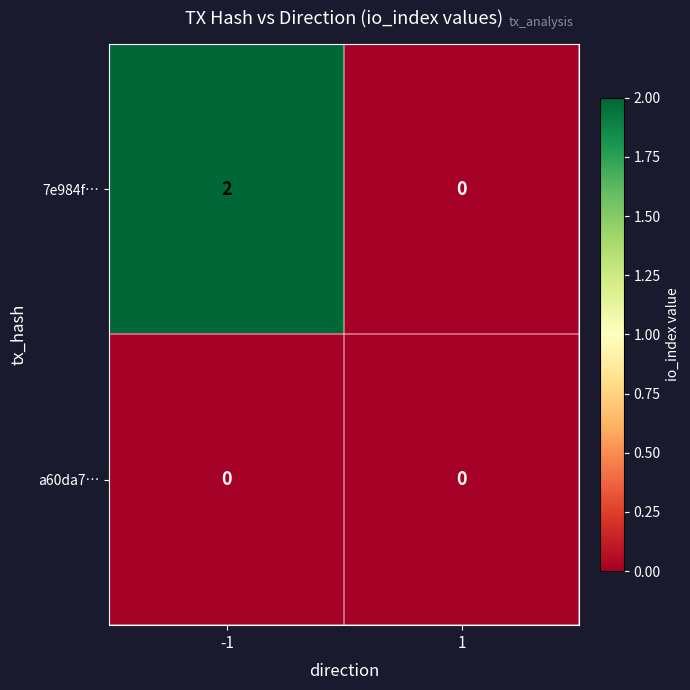

Rank the series by their maximum value, from lowest to highest.

a60da7…, 7e984f…